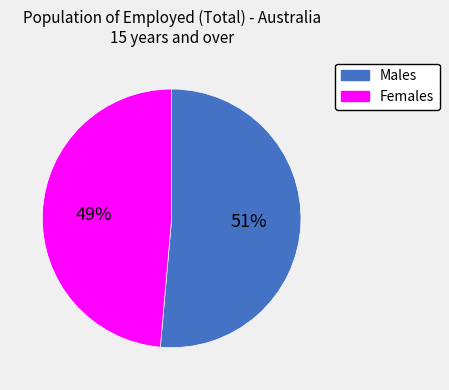

Which slice represents more than half of the pie?

Males